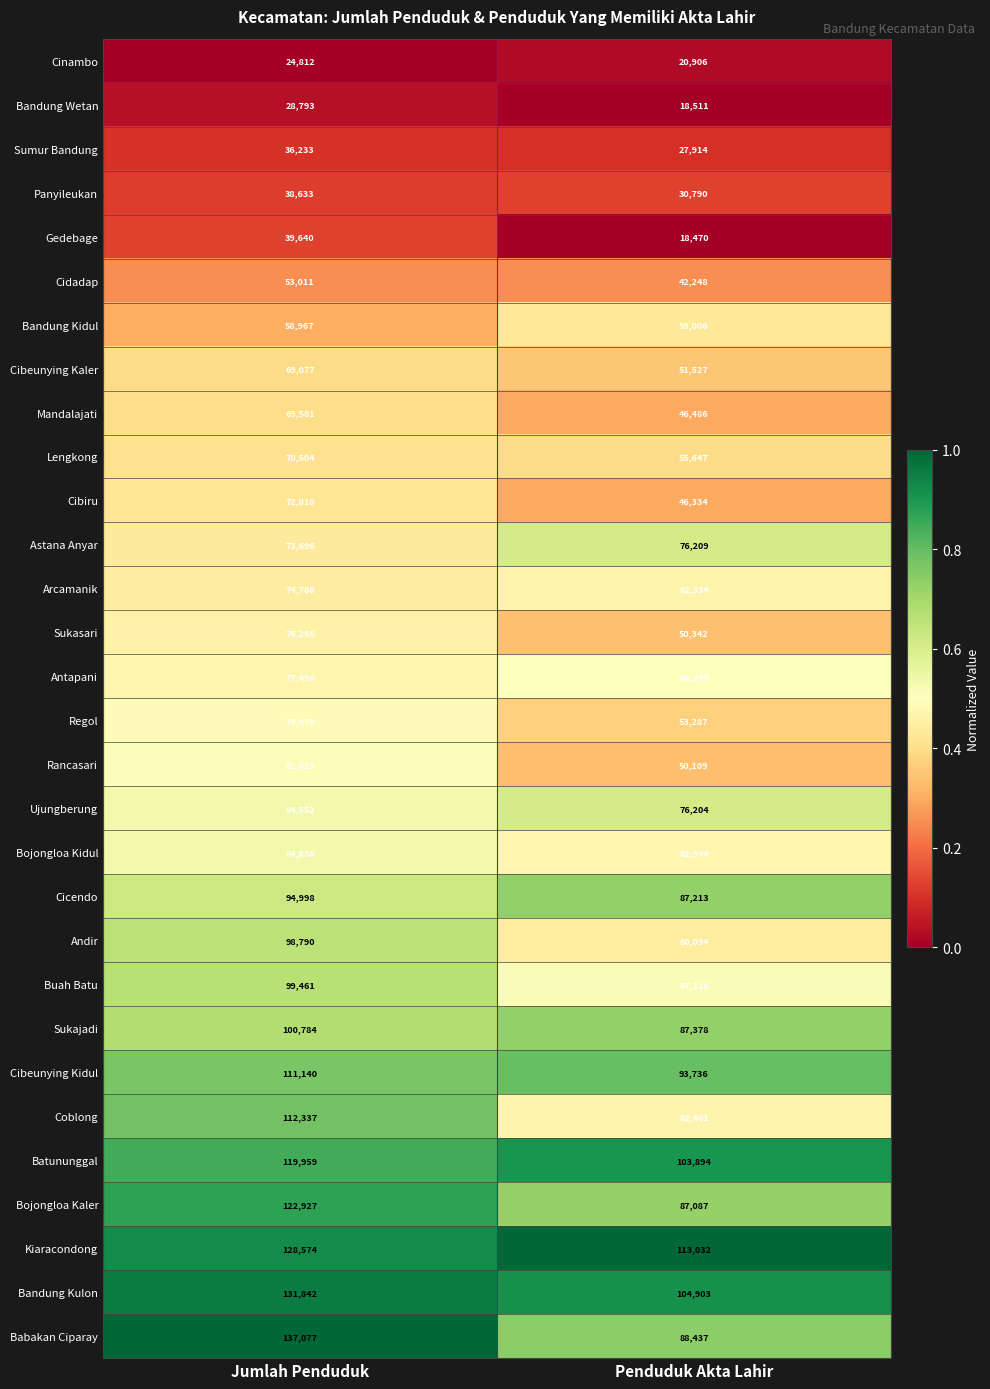

What is the smallest value displayed?

18470